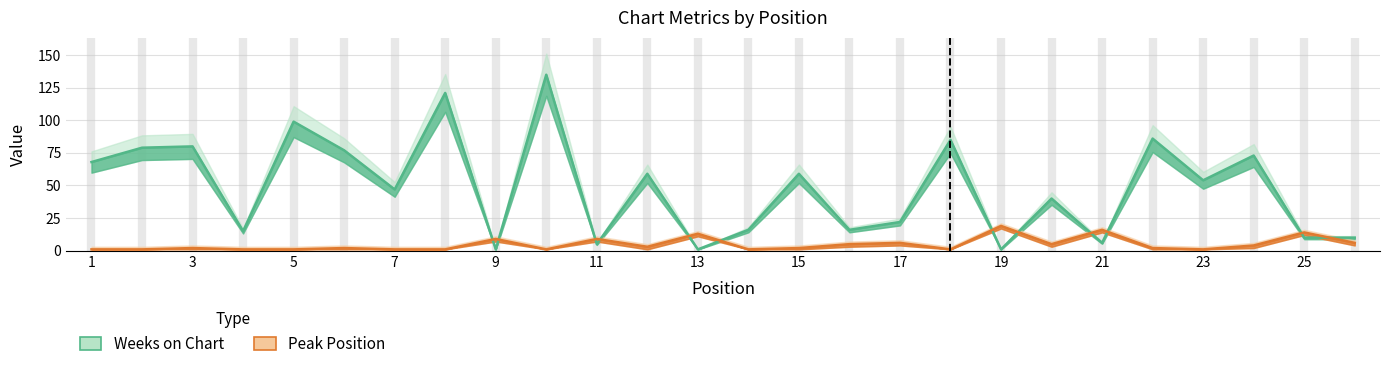

What is the sum of the Peak Position values at 20 and 21?

21